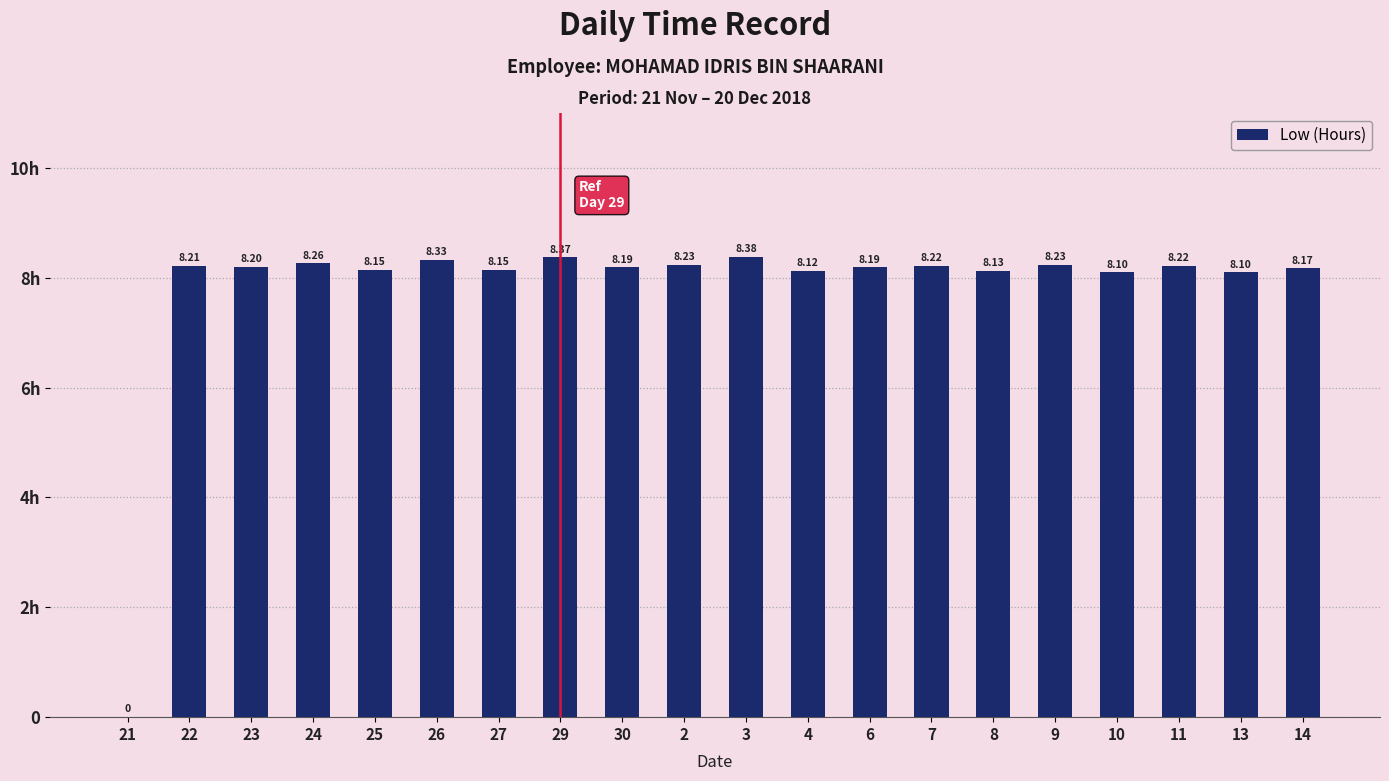

Are the bars horizontal?

No